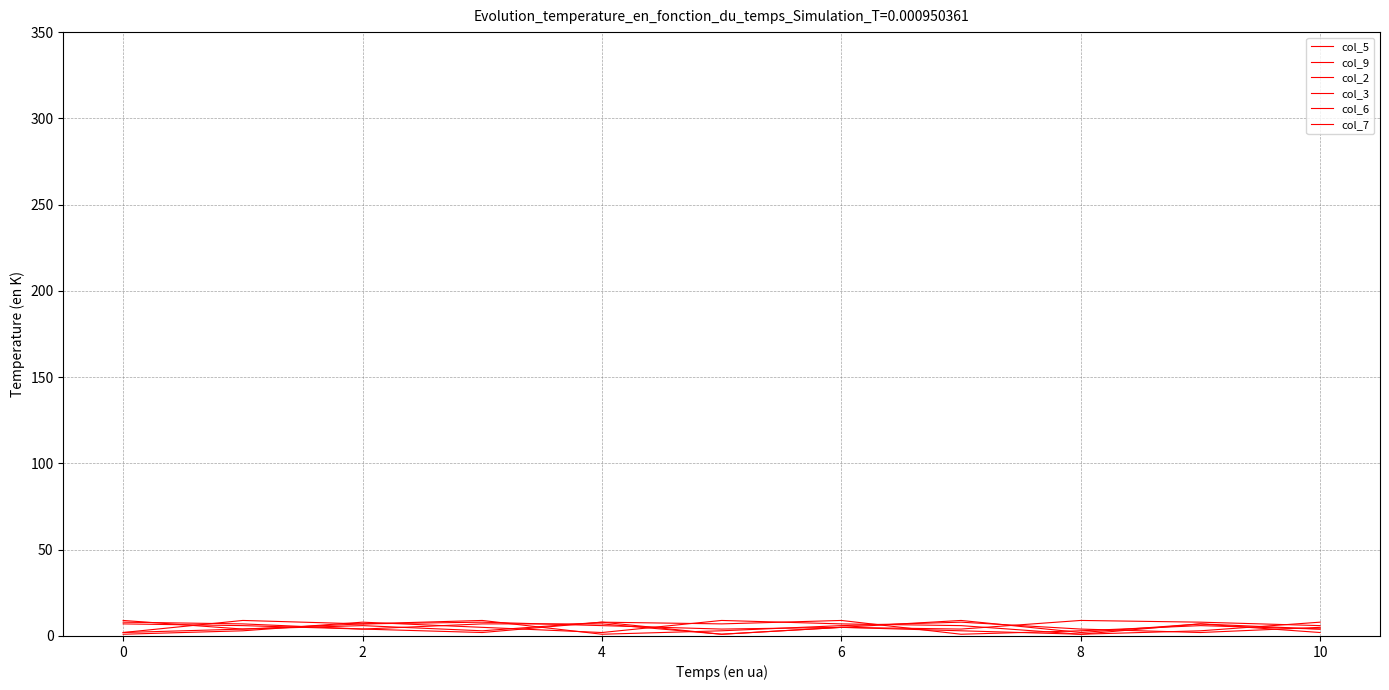

Does the chart display data point markers on the line(s)?

No